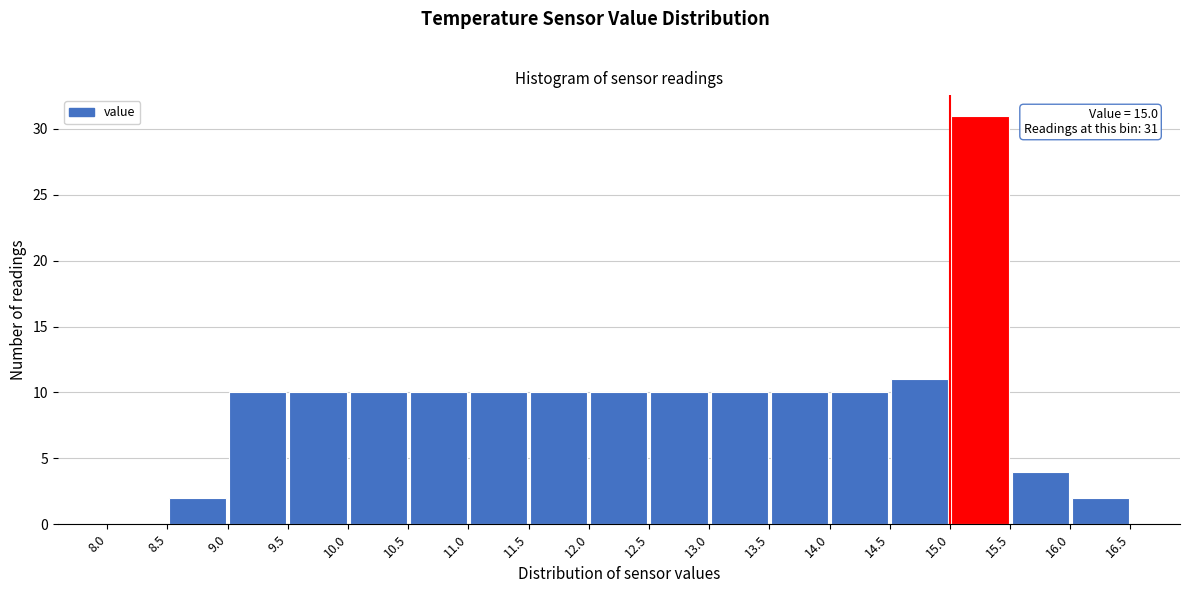

Over which range of the x-axis is the bar tallest?

15.0 to 15.5